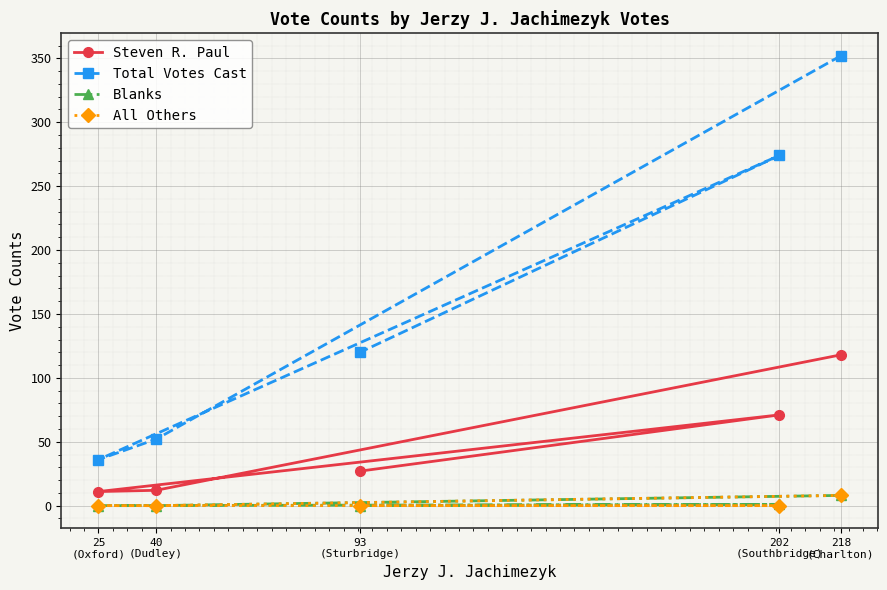

Which series has the widest spread of values?

Total Votes Cast